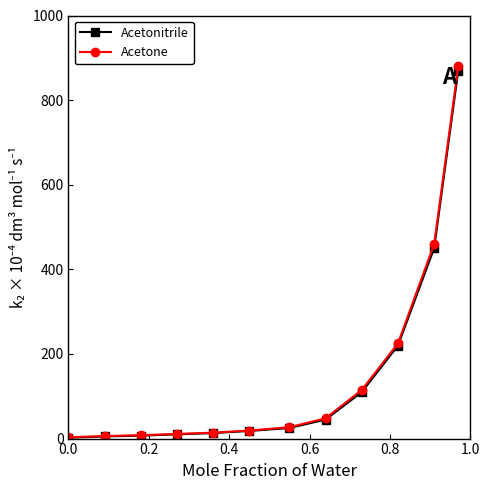

Which series has the largest range (max minus min)?

Acetone